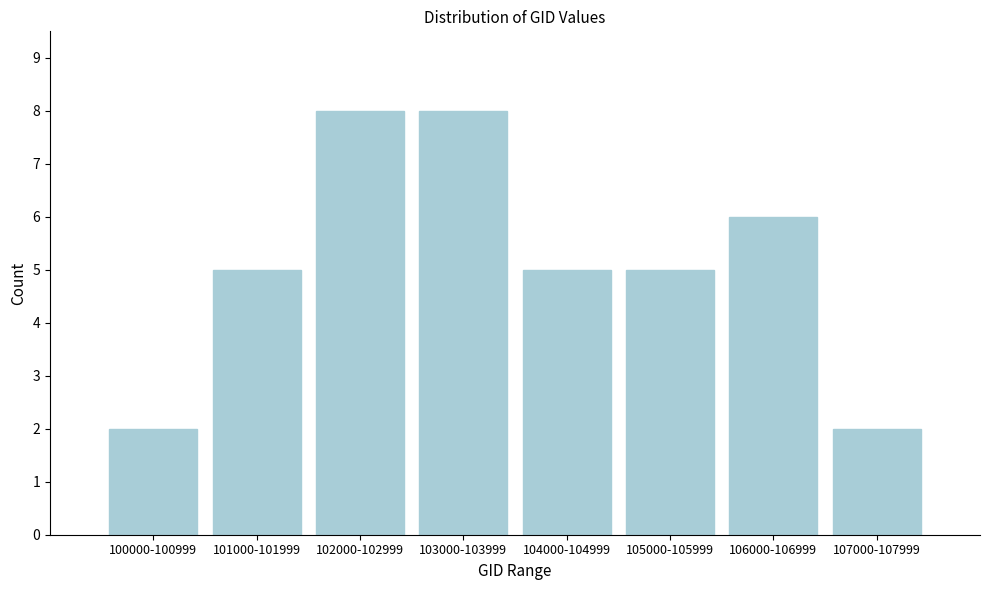

Reading left to right, transcribe all the data shown in this chart.

2	5	8	8	5	5	6	2